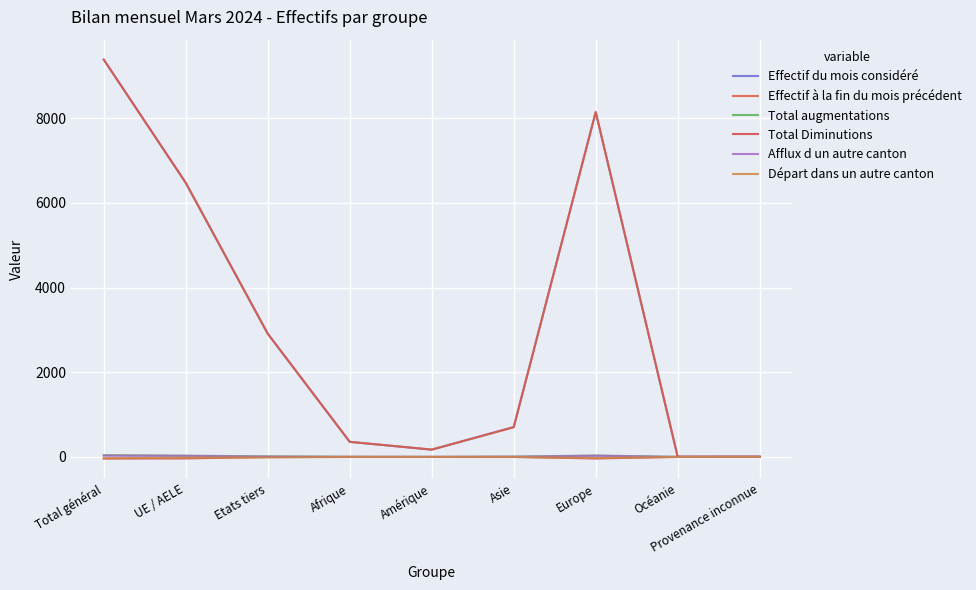

What is the spread (max minus min) of values at Etats tiers?

2926